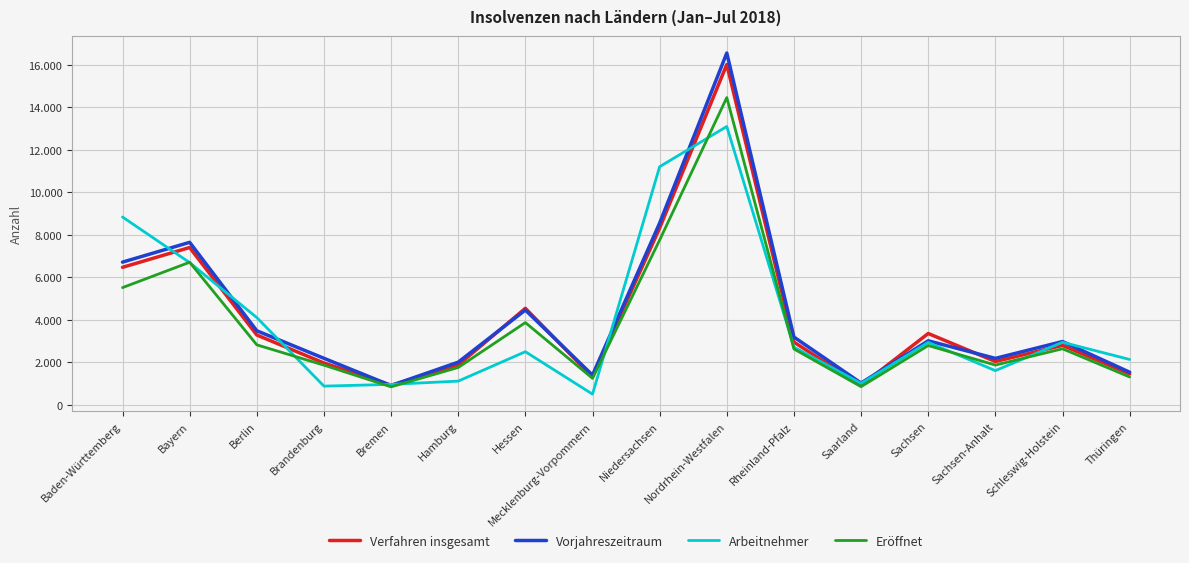

Is it true that Eröffnet equals 4149 at Rheinland-Pfalz?

False